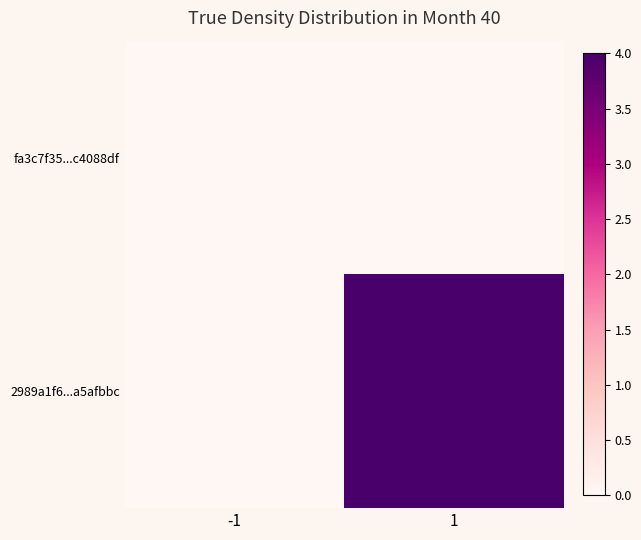

What is the spread (max minus min) of values at 1?

4